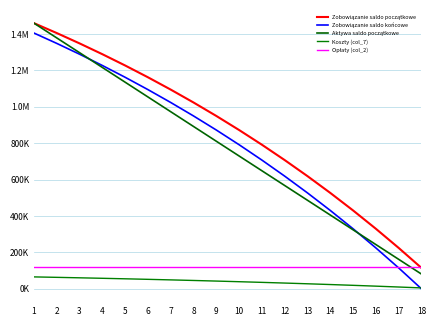

Between which two adjacent categories do Opłaty (col_2) and Zobowiązanie saldo początkowe first intersect?

17 and 18